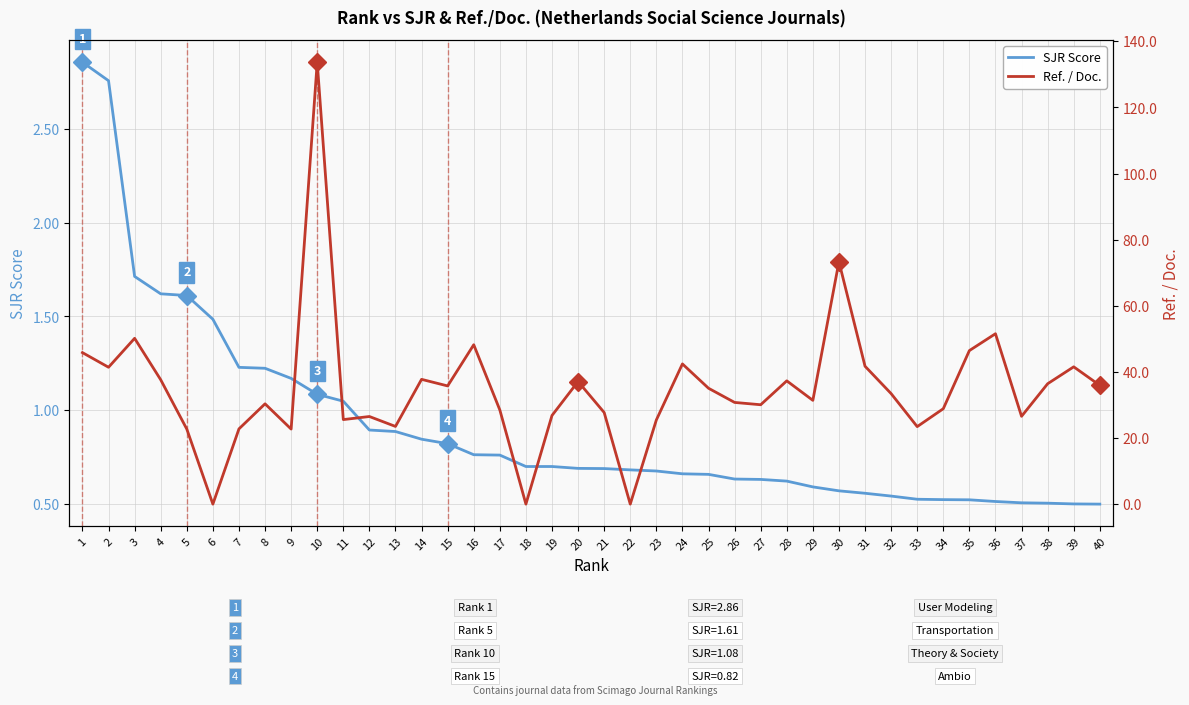

Reading right to left, list all the values displayed in this chart.

SJR Score: 40=0.5	39=0.5	38=0.5	37=0.5	36=0.5	35=0.5	34=0.5	33=0.5	32=0.5	31=0.6	30=0.6	29=0.6	28=0.6	27=0.6	26=0.6	25=0.7	24=0.7	23=0.7	22=0.7	21=0.7	20=0.7	19=0.7	18=0.7	17=0.8	16=0.8	15=0.8	14=0.8	13=0.9	12=0.9	11=1.0	10=1.1	9=1.2	8=1.2	7=1.2	6=1.5	5=1.6	4=1.6	3=1.7	2=2.8	1=2.9
Ref. / Doc.: 40=35.9	39=41.5	38=36.4	37=26.6	36=51.5	35=46.4	34=28.9	33=23.4	32=33.4	31=41.7	30=73.3	29=31.4	28=37.3	27=30.1	26=30.8	25=35.0	24=42.4	23=25.4	22=0.0	21=27.7	20=37.1	19=26.8	18=0.0	17=28.5	16=48.2	15=35.8	14=37.7	13=23.5	12=26.5	11=25.6	10=133.7	9=22.7	8=30.3	7=22.8	6=0.0	5=22.7	4=37.6	3=50.1	2=41.4	1=45.8